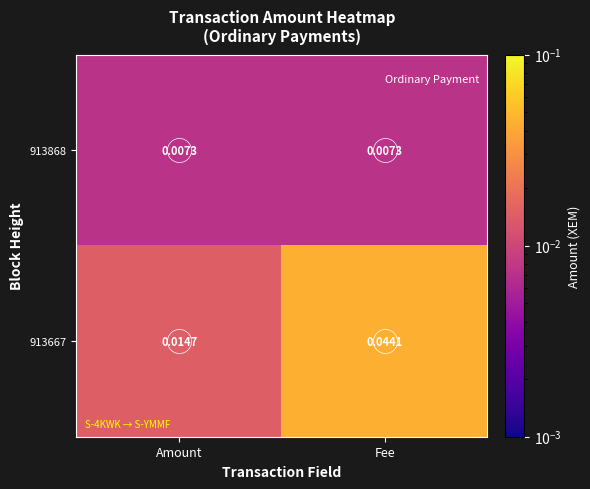

Is the value of 913868 at Fee greater than the value of 913667 at Fee?

No